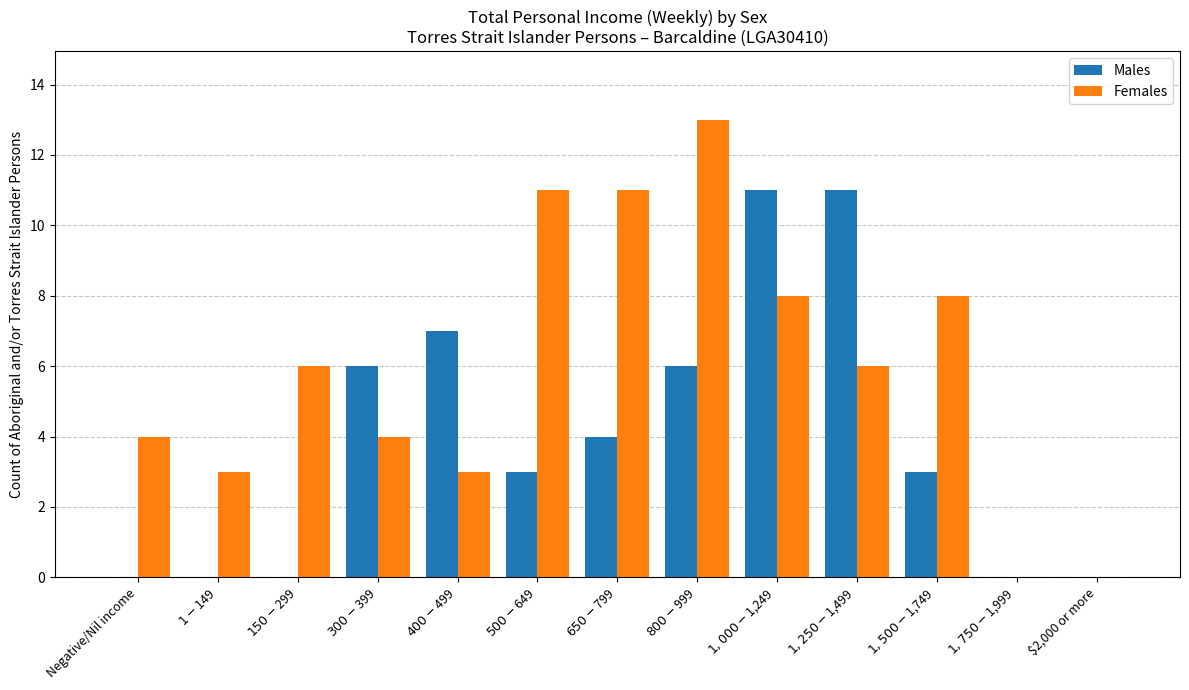

Which series has the largest total across all categories?

Females